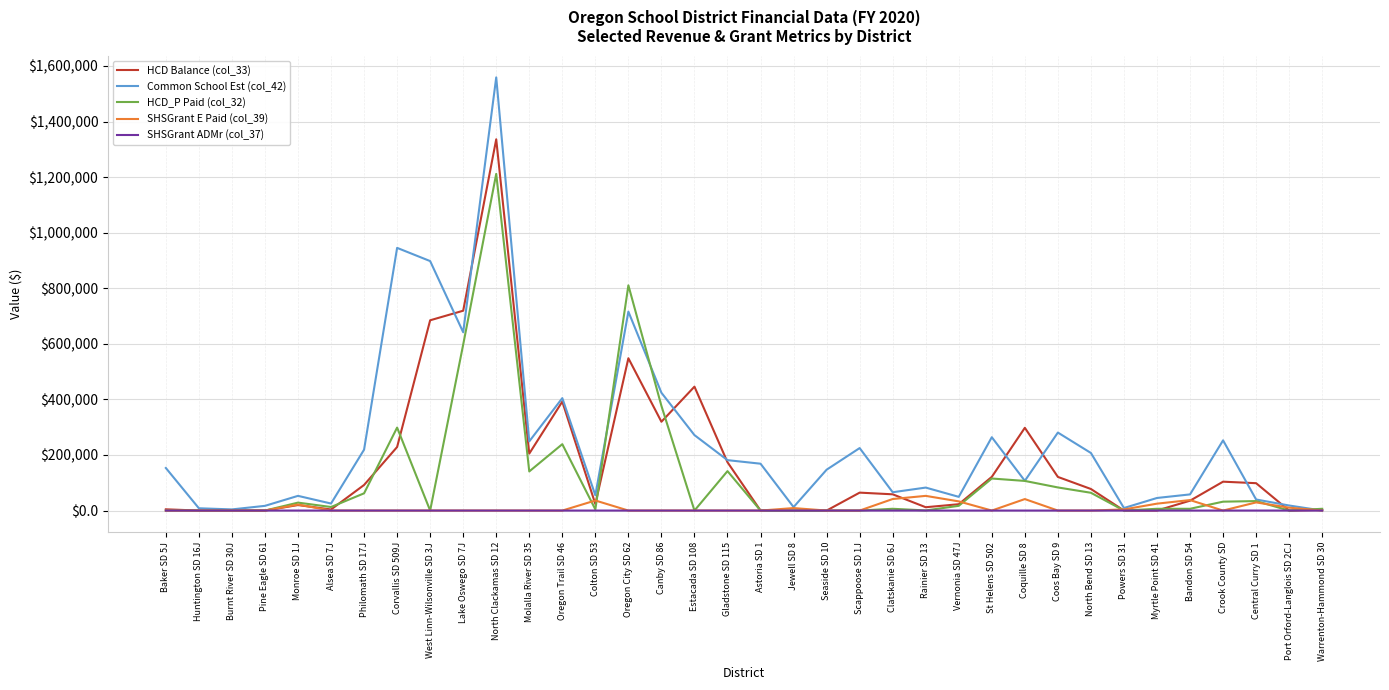

Rank the series by their maximum value, from highest to lowest.

Common School Est (col_42), HCD Balance (col_33), HCD_P Paid (col_32), SHSGrant E Paid (col_39), SHSGrant ADMr (col_37)